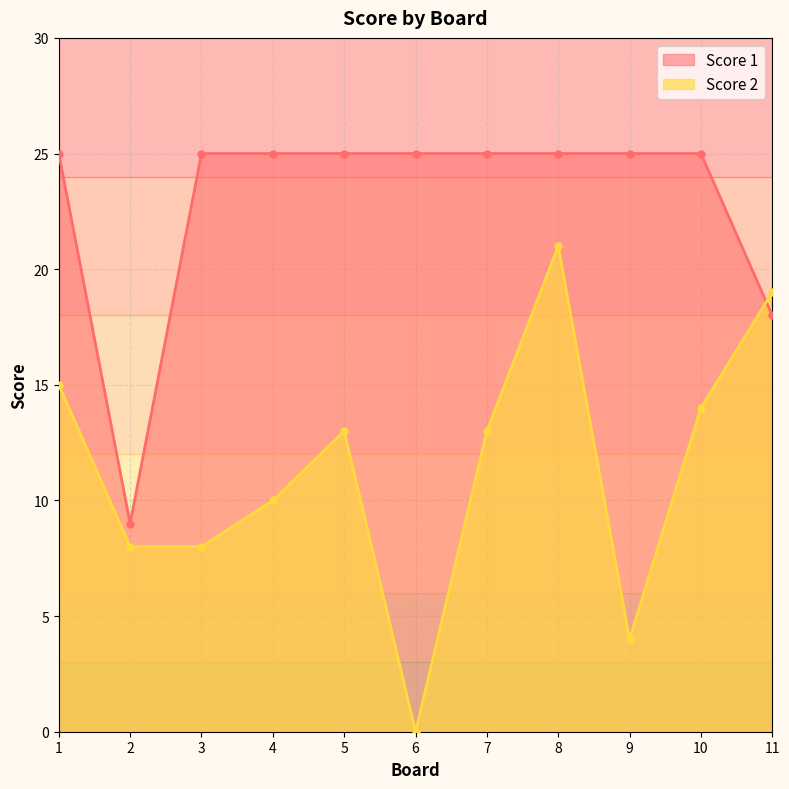

How many lines are shown in the chart?

2